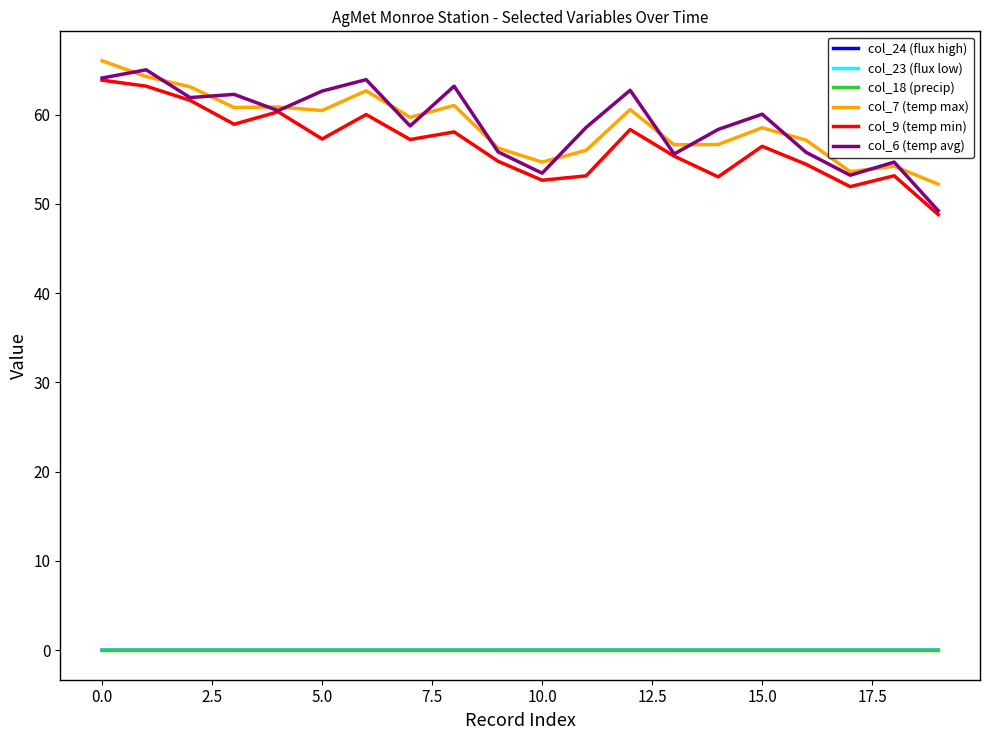

True or false: col_23 (flux low) has more than 2 points higher than both neighbors.

True